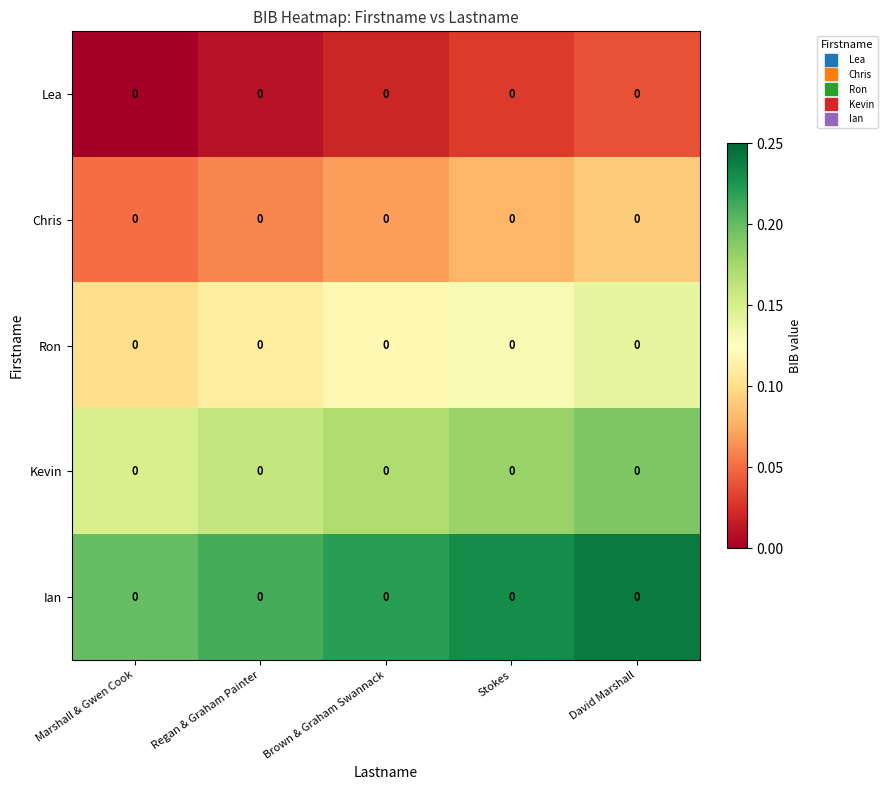

What is the total value across all series at Brown & Graham Swannack?

0.6